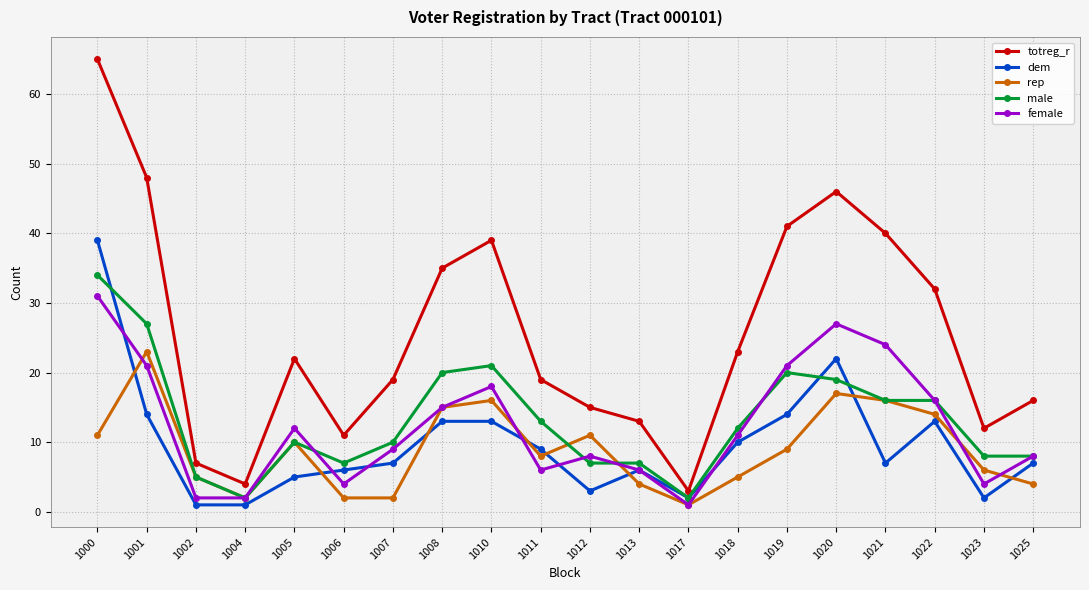

List the series in order of their peak value, lowest first.

rep, female, male, dem, totreg_r